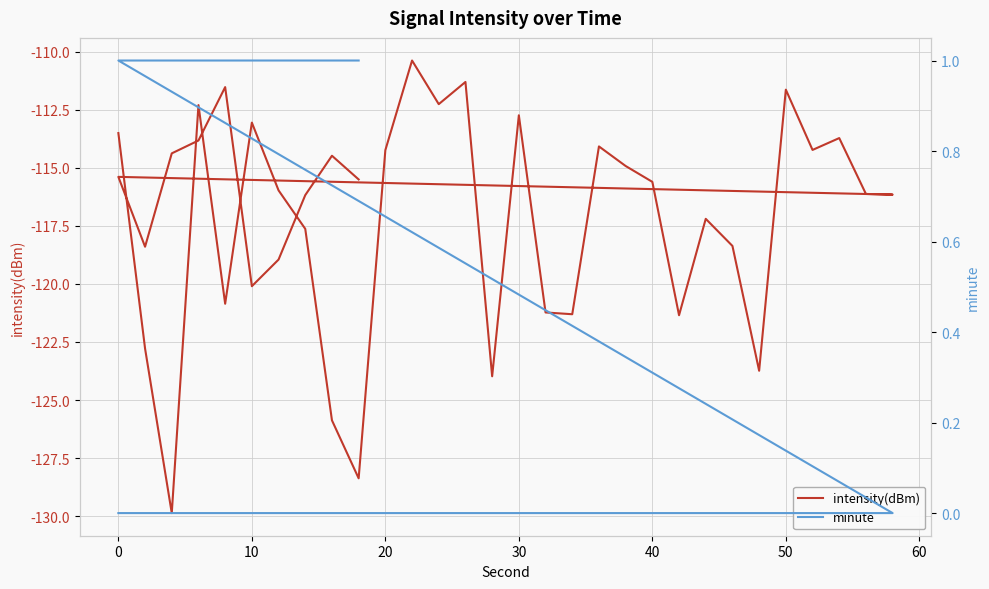

Which series has the widest spread of values?

intensity(dBm)